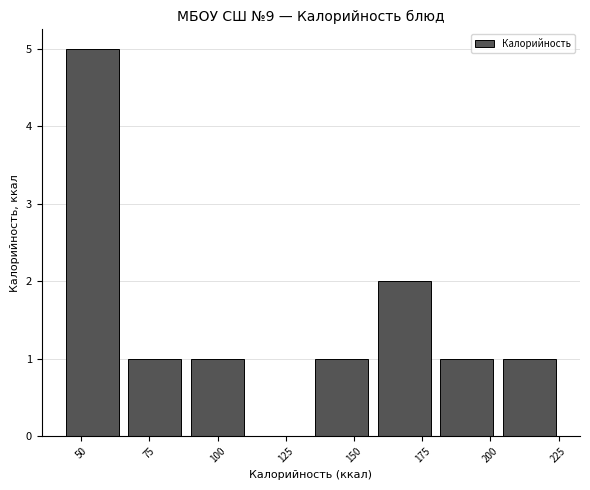

Reading left to right, transcribe this chart: for each bar, give the range it covers on the x-axis and its height. Neither the bar edges nor the heights are printed on the chart, so give them approximately, as read against the axes.

45 to 65: 5
65 to 90: 1
90 to 110: 1
110 to 135: 0
135 to 155: 1
155 to 180: 2
180 to 205: 1
205 to 225: 1